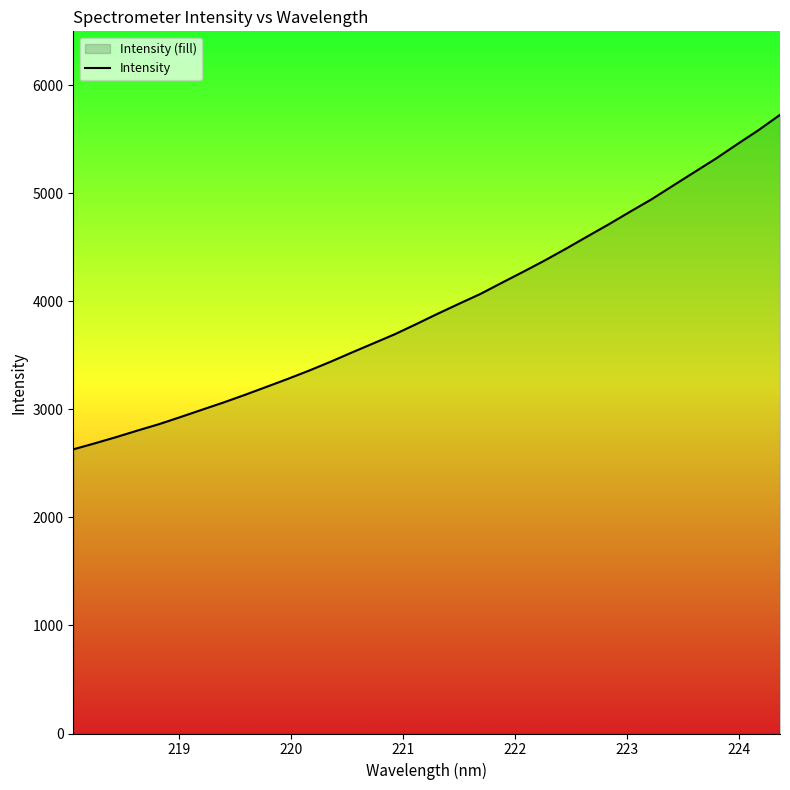

What is the difference between the maximum and minimum values?

3096.5